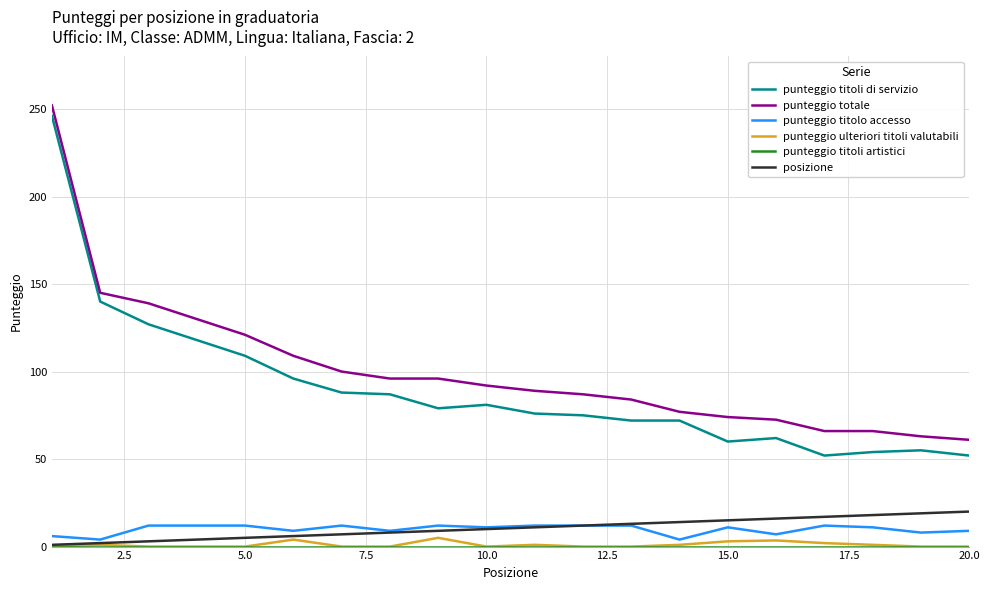

How many series are shown in this chart?

6